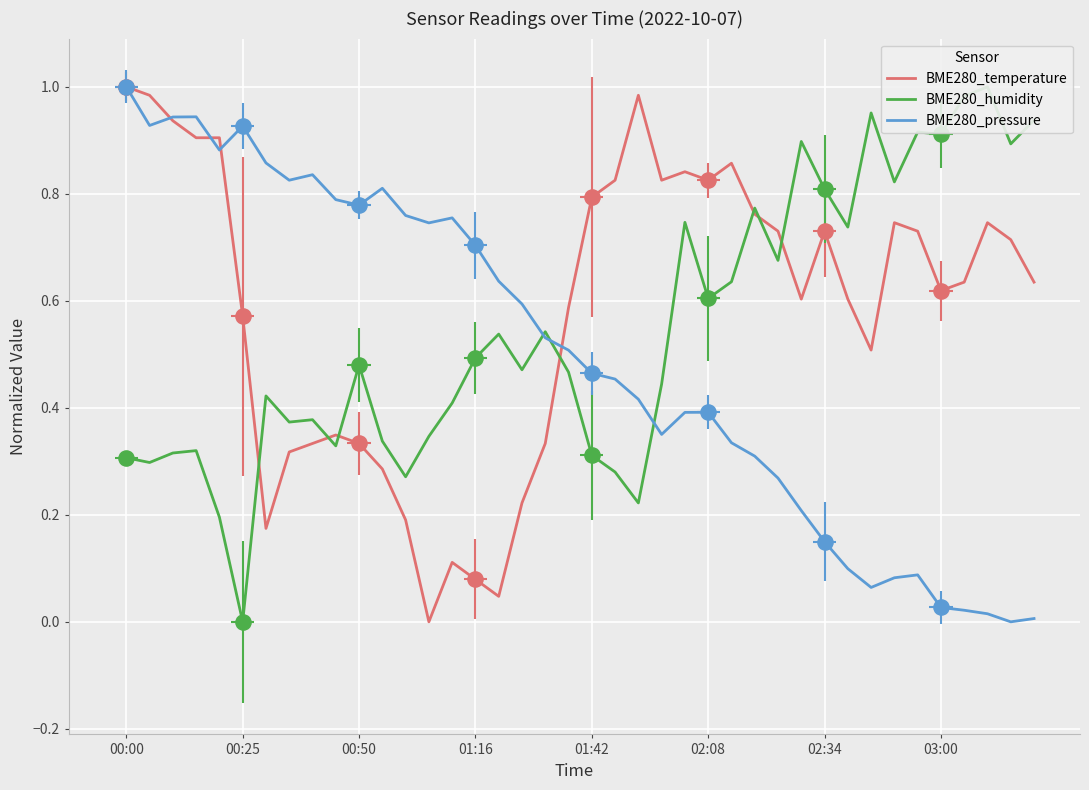

Which series reaches the minimum Y coordinate?

BME280_temperature